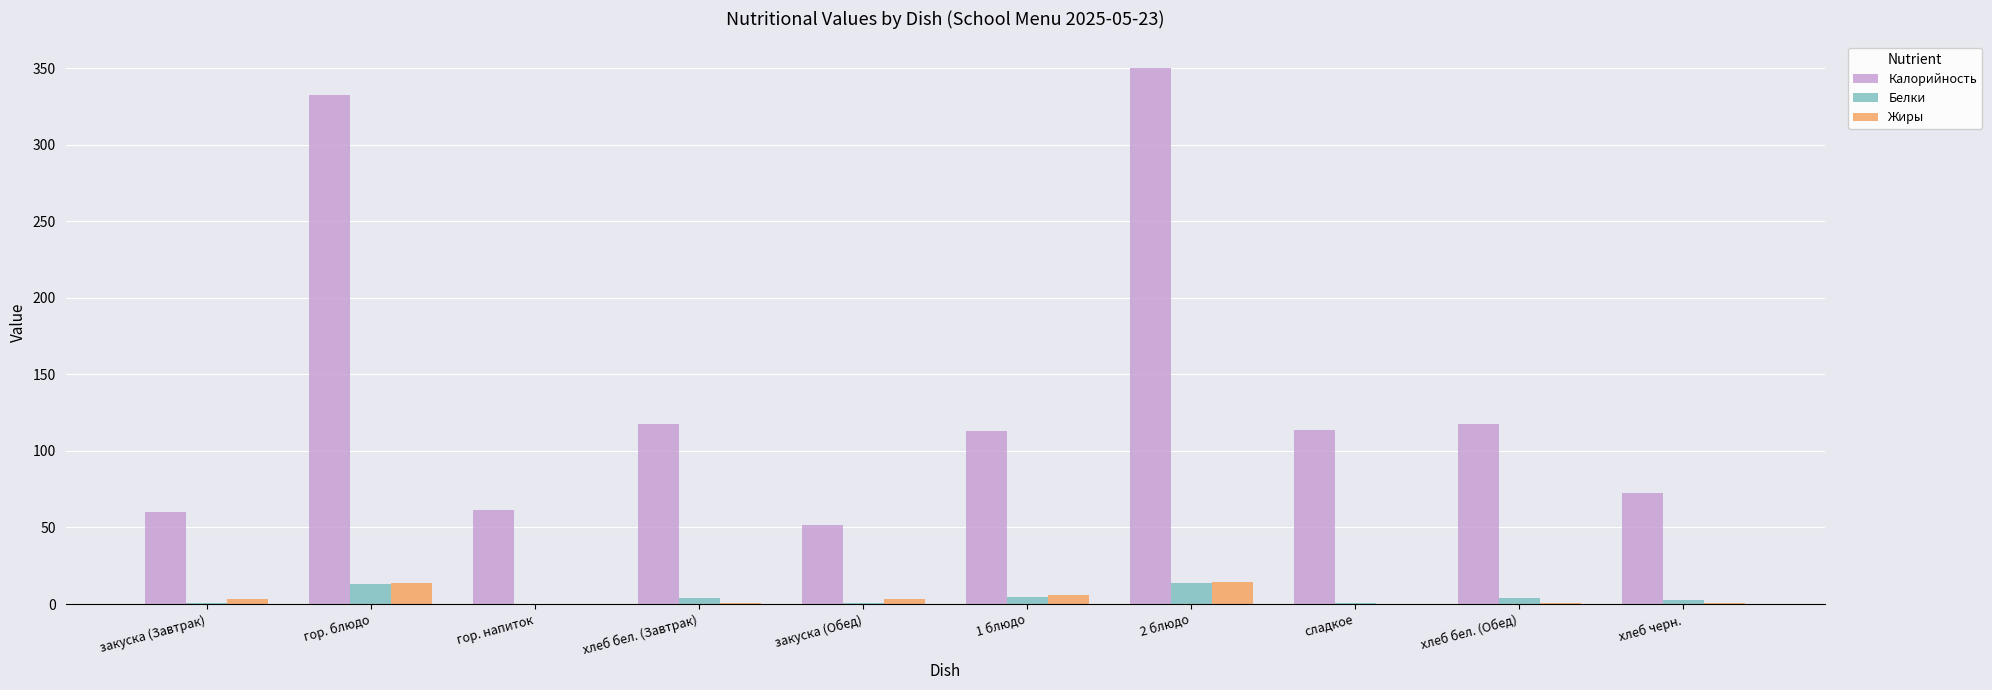

Is the value of Белки at 1 блюдо greater than the value of Жиры at гор. блюдо?

No